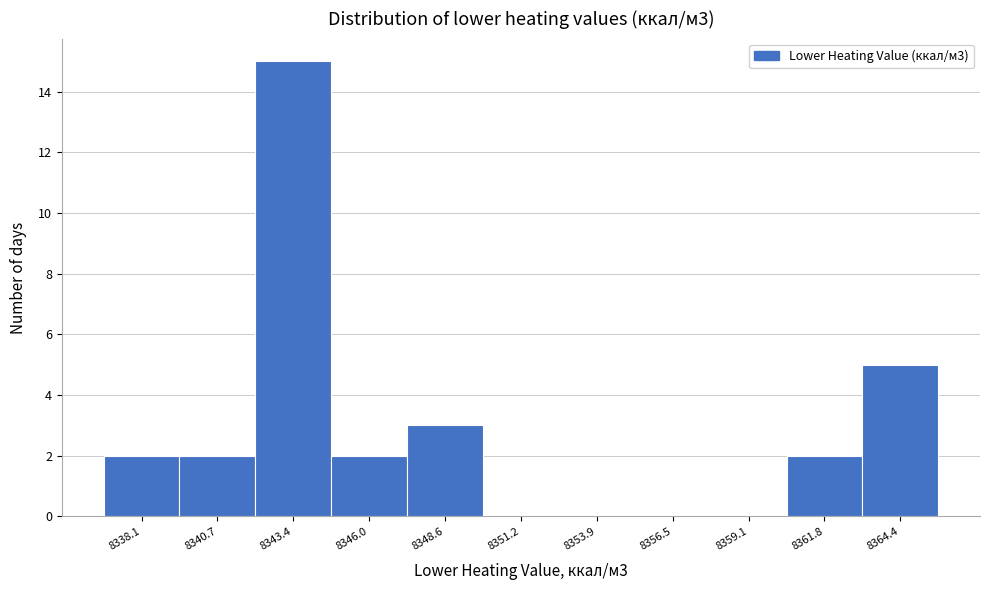

Over which range of the x-axis is the bar tallest?

8342.0 to 8344.5